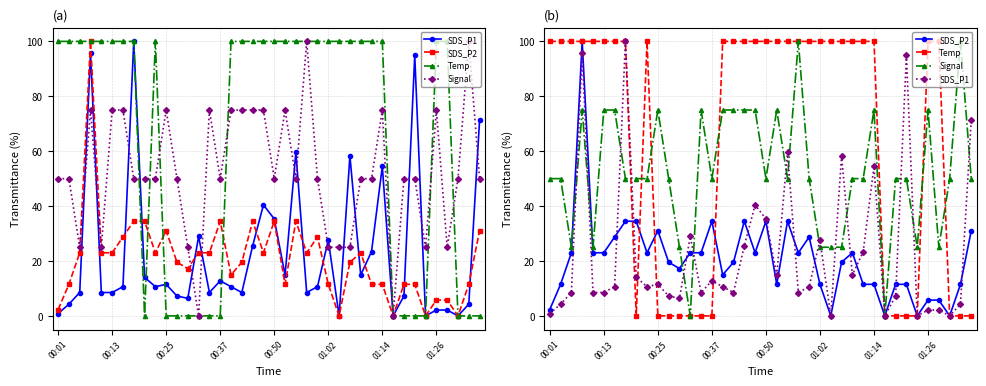

What is the value of the Signal point at the 11th from the left?

75.0